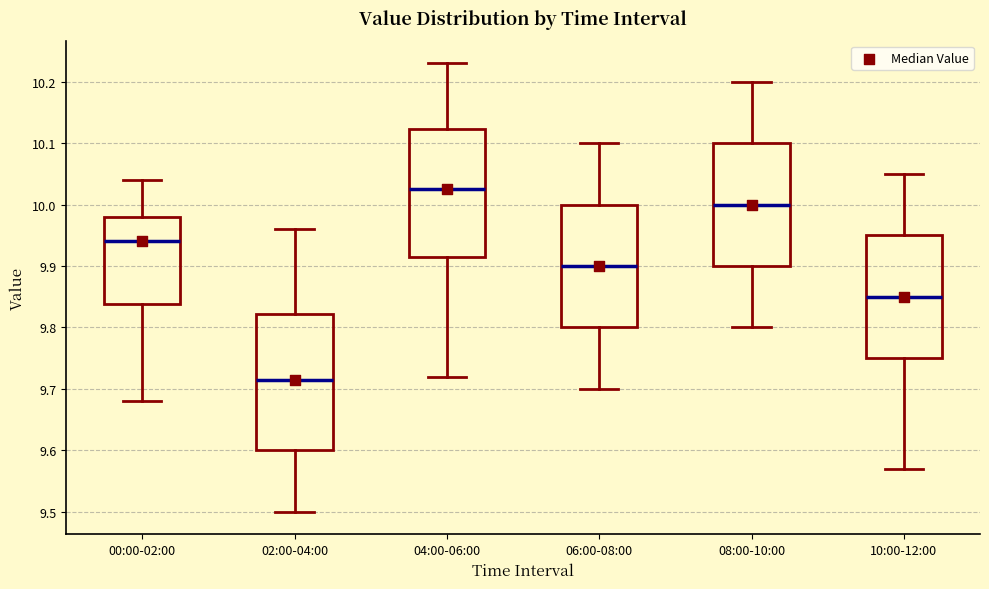

Where does the lower whisker of the box for 04:00-06:00 end on the y-axis? The values are not printed on the chart, so give them approximately, as read against the axis.

9.72